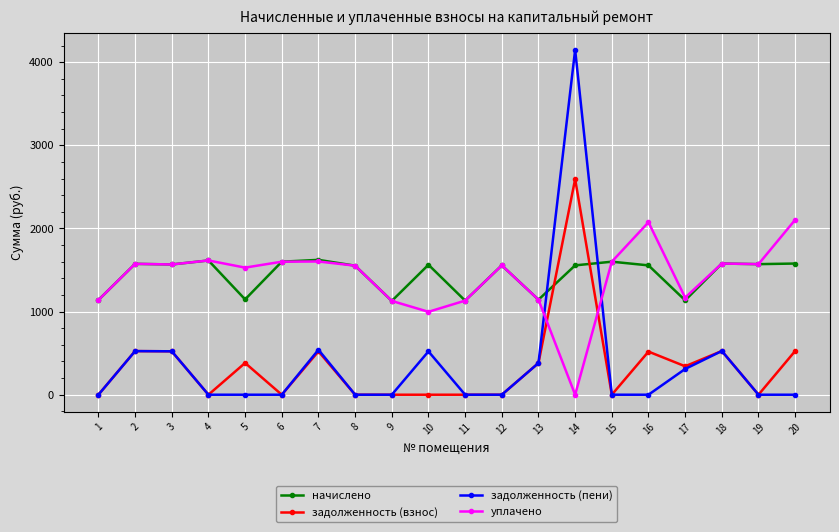

The value of задолженность (взнос) at 17 is 342.2. True or false?

True